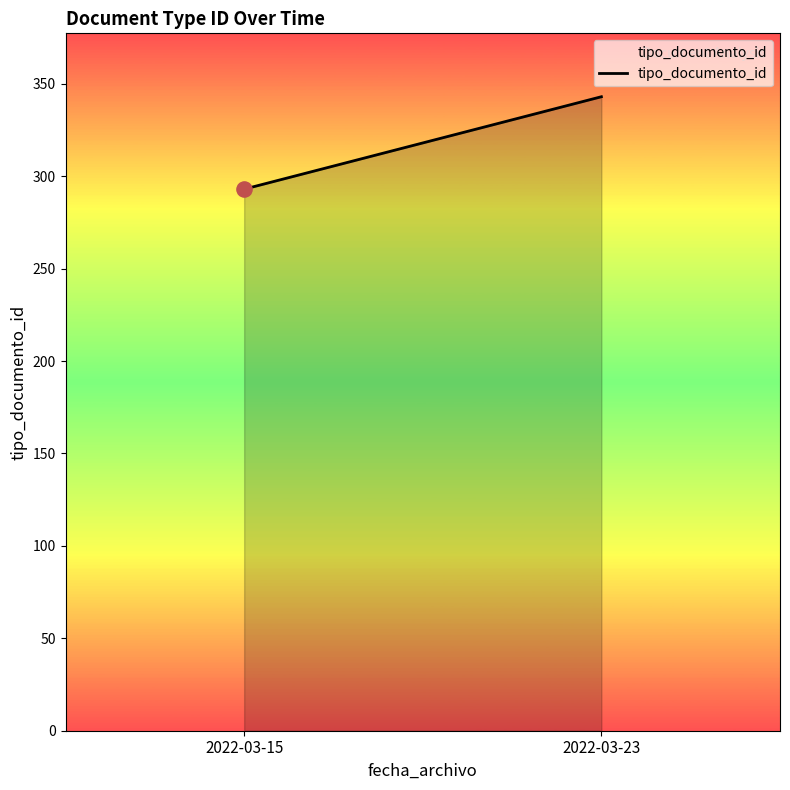

Between 2022-03-15 and 2022-03-23, which is larger?

2022-03-23